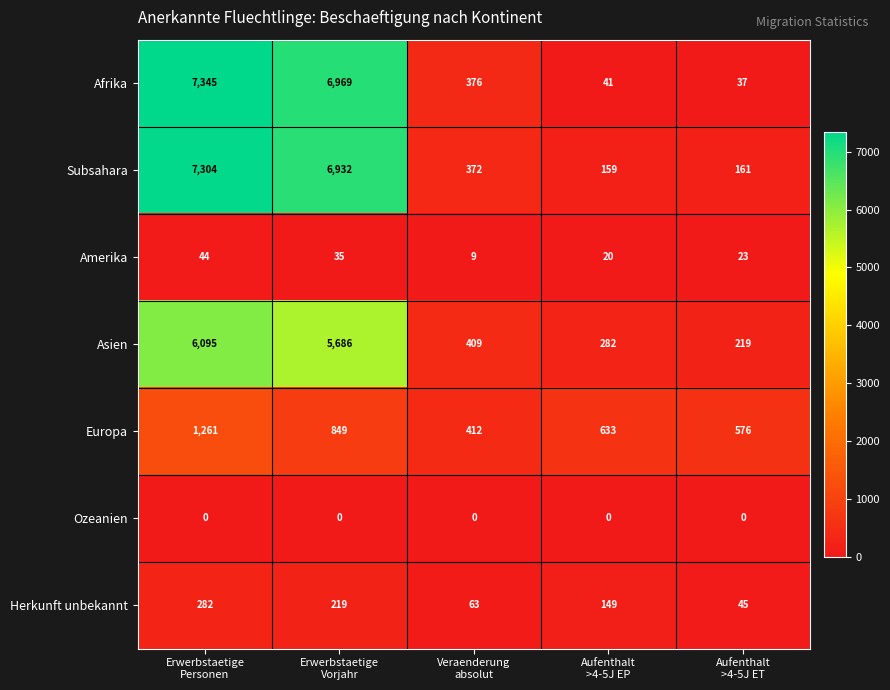

What is the difference between the maximum and minimum values in the Asien series?

5876